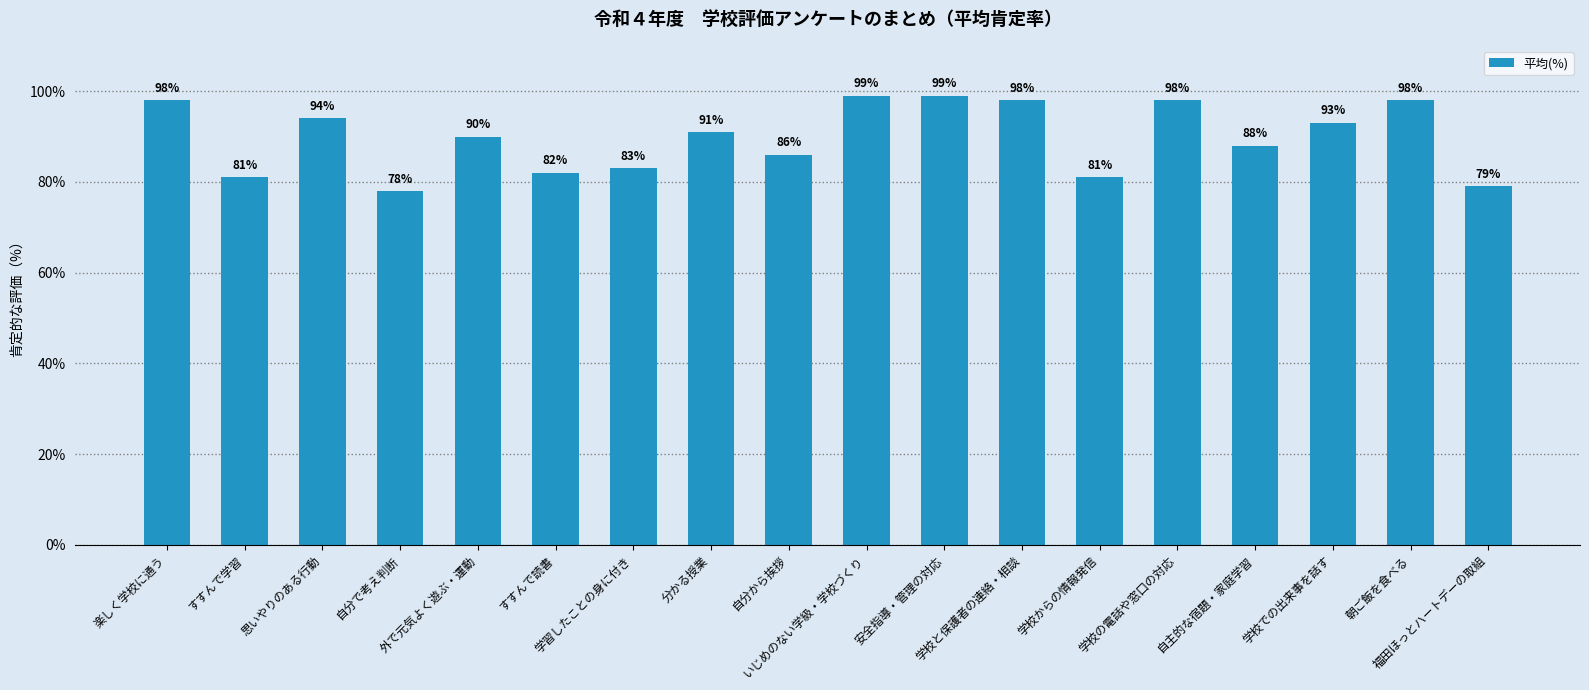

Are the bars grouped side by side (vs. stacked)?

No